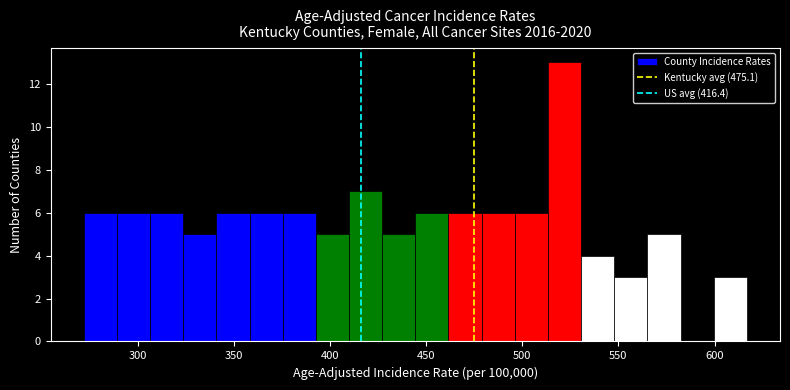

Read against the x-axis, roughly where is the centre of the tallest bar?

520